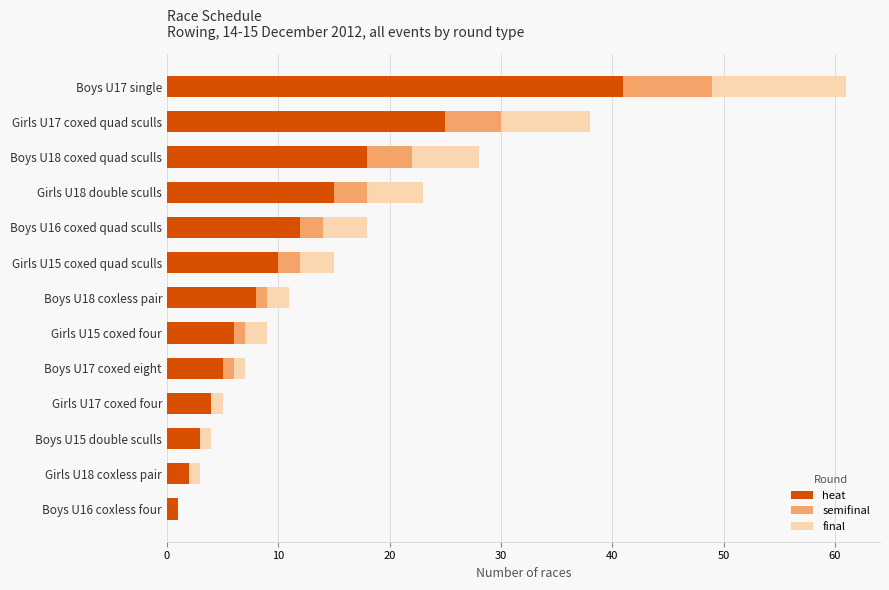

How many data points does each series have?

13